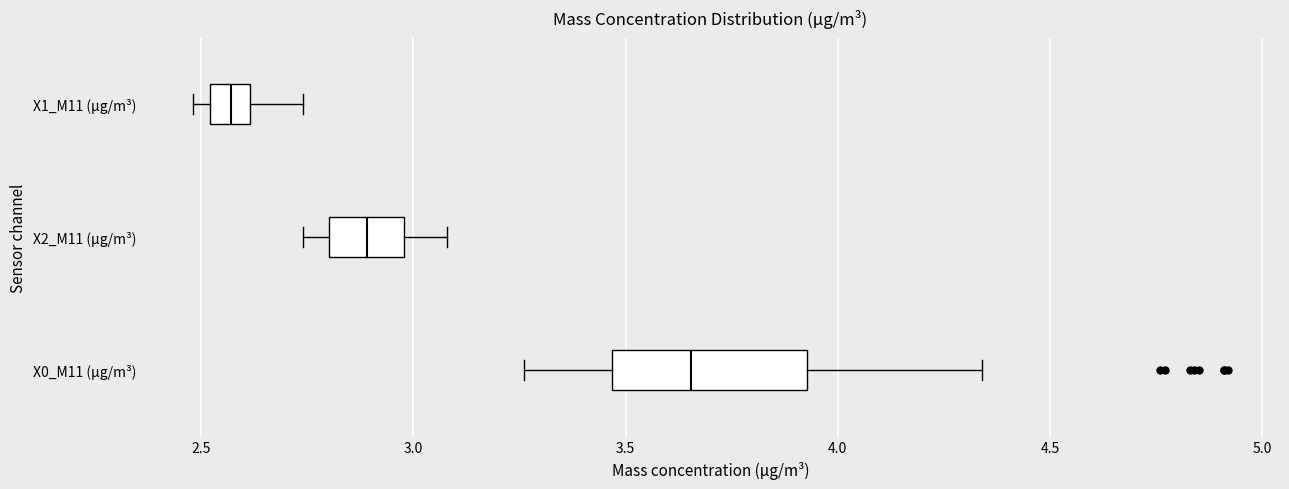

Where does the left whisker of the box for X2_M11 (μg/m³) end on the x-axis? The values are not printed on the chart, so give them approximately, as read against the axis.

2.75